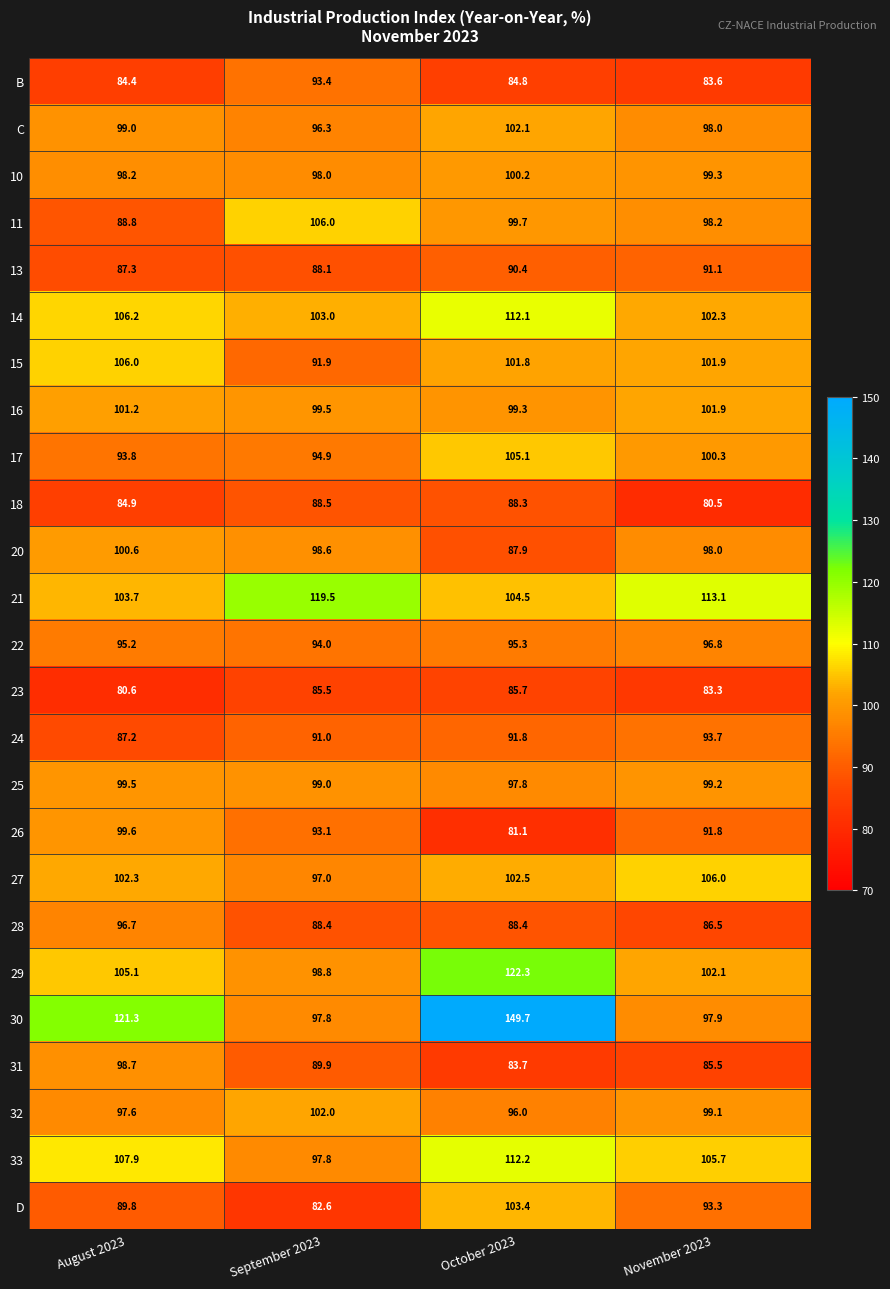

Rank the series at October 2023 from highest to lowest value.

30, 29, 33, 14, 17, 21, D, 27, C, 15, 10, 11, 16, 25, 32, 22, 24, 13, 28, 18, 20, 23, B, 31, 26